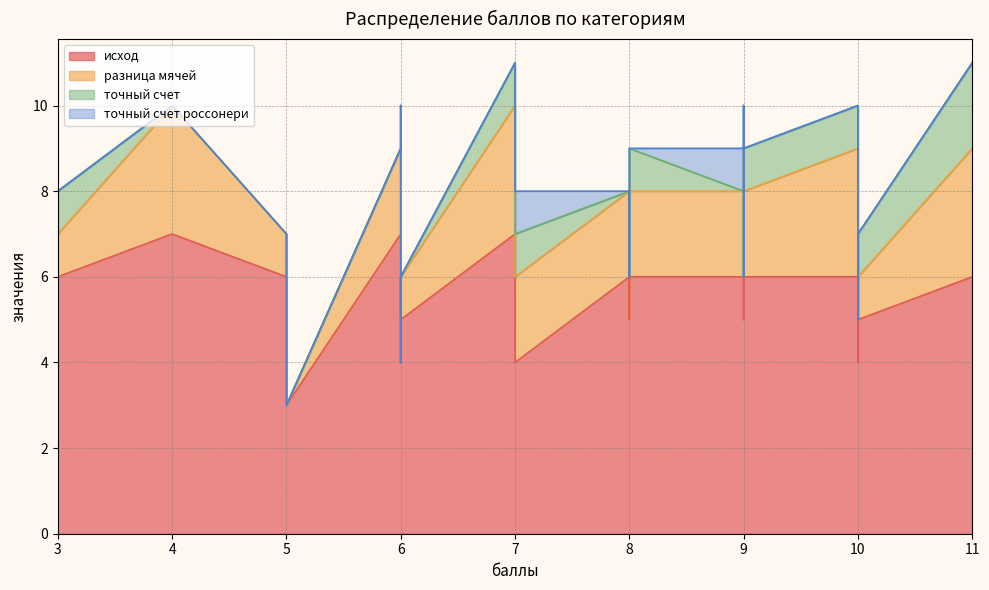

Does the chart have visible grid lines?

Yes